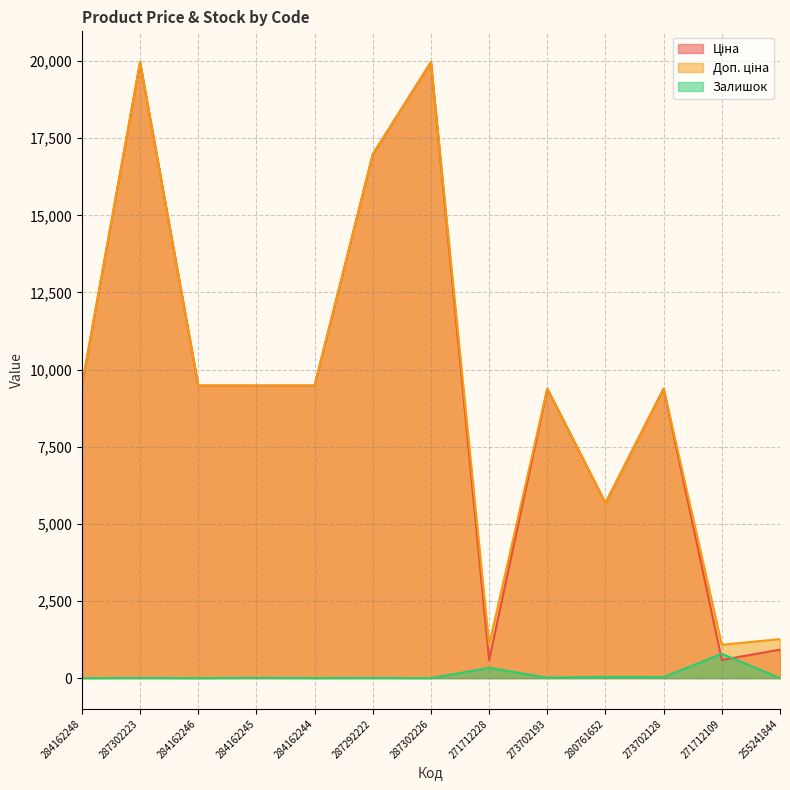

How many data points in Доп. ціна are less than 9480?

6